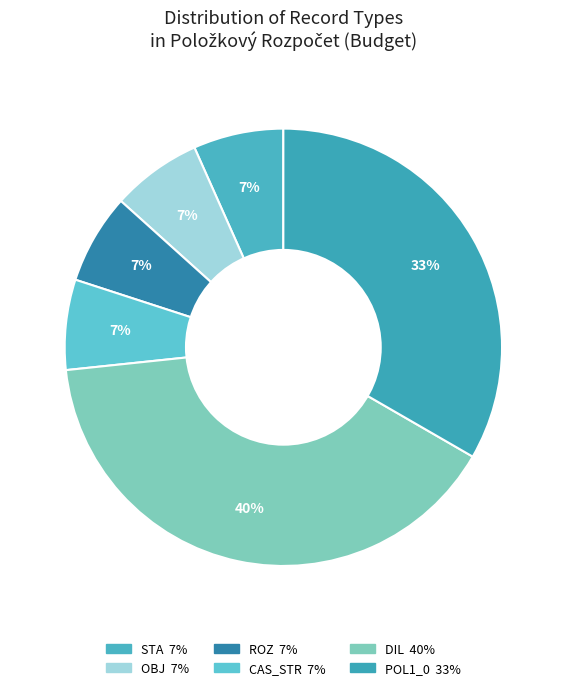

Count the number of slices in the pie.

6